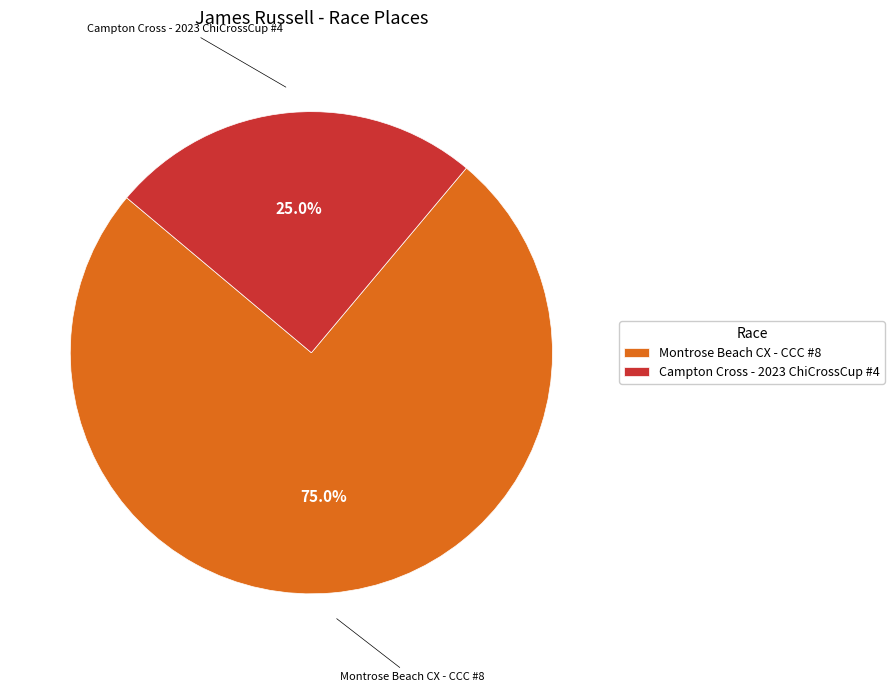

Does Montrose Beach CX - CCC #8 represent more than half of the total?

Yes